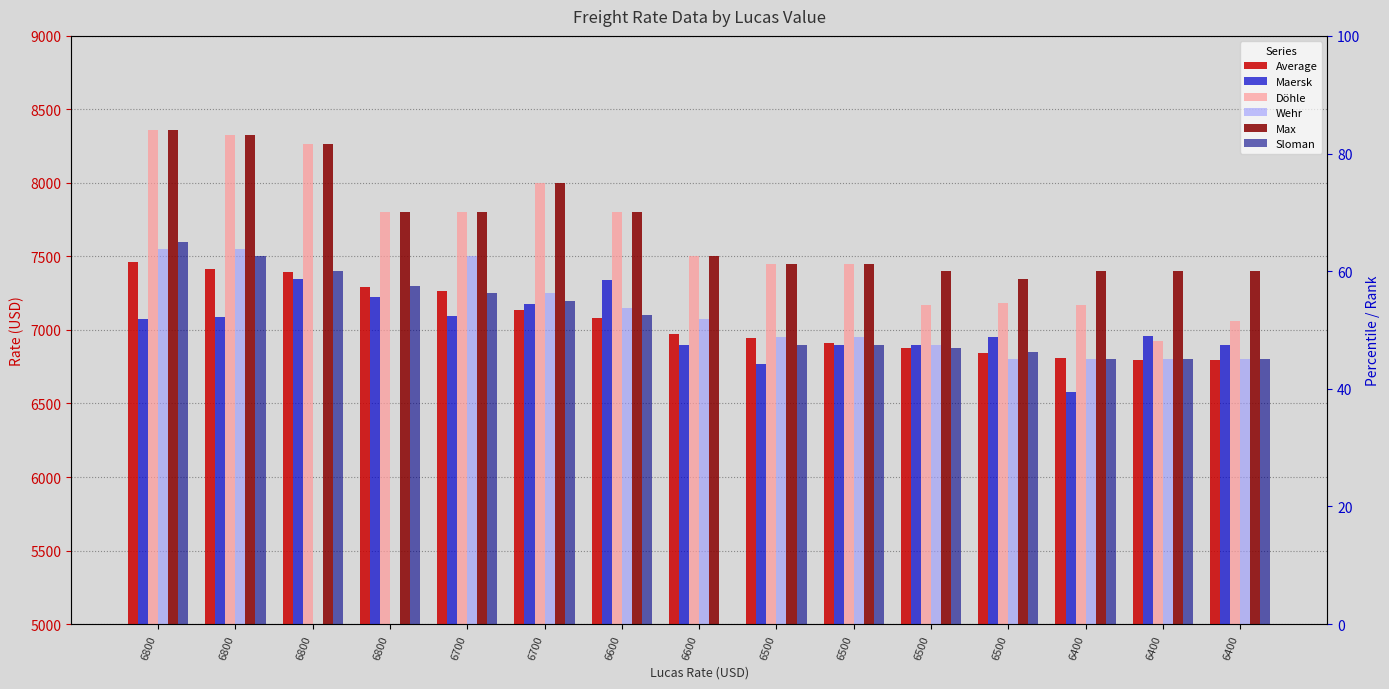

How many series are shown in this chart?

6